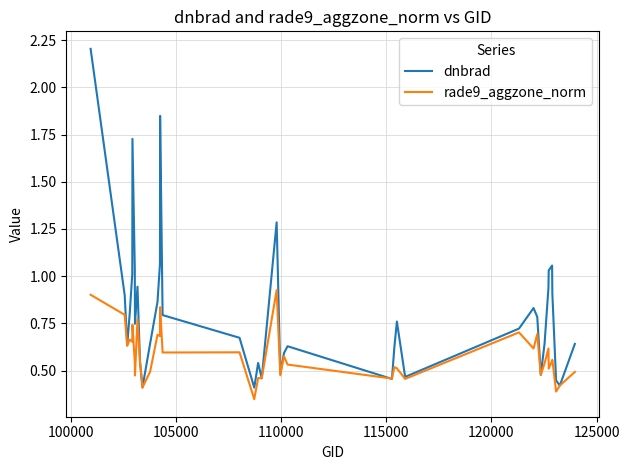

Which series has the largest total across all categories?

dnbrad